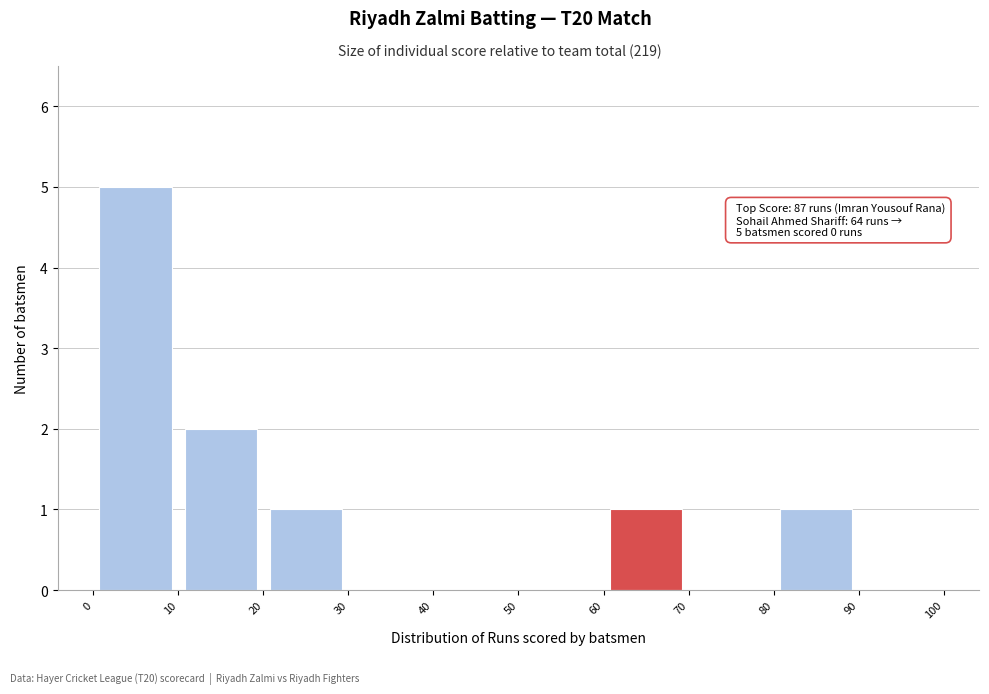

Over which range of the x-axis is the bar tallest?

0 to 10